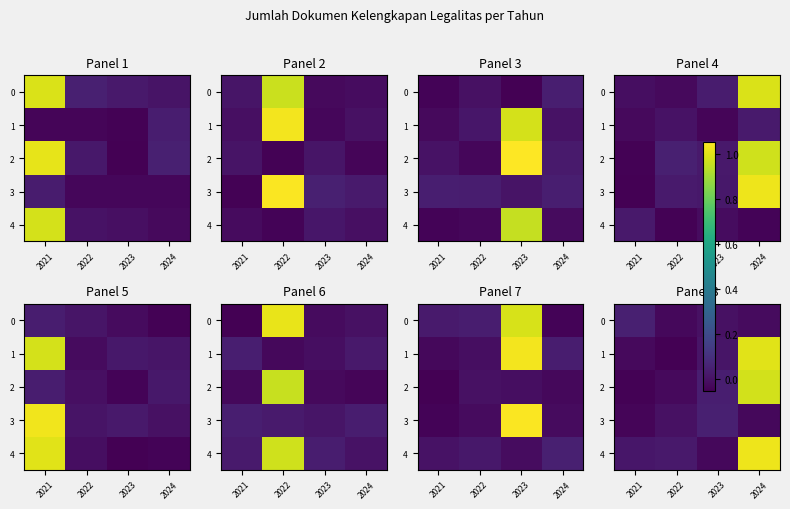

What is the maximum value shown in the chart?

1.0